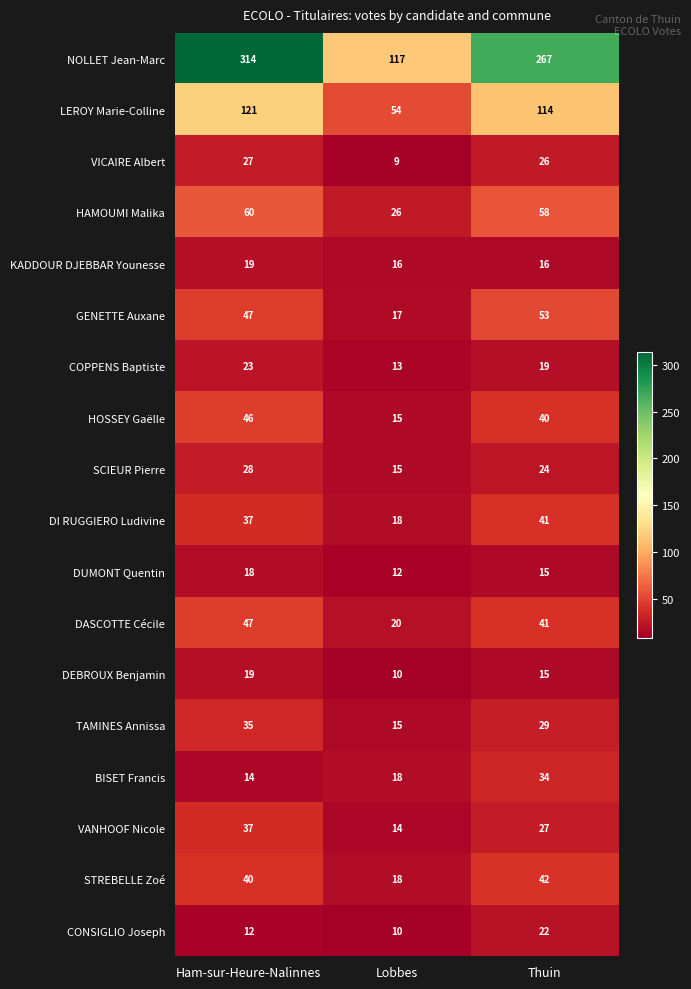

At which label is VANHOOF Nicole closest to 25?

Thuin